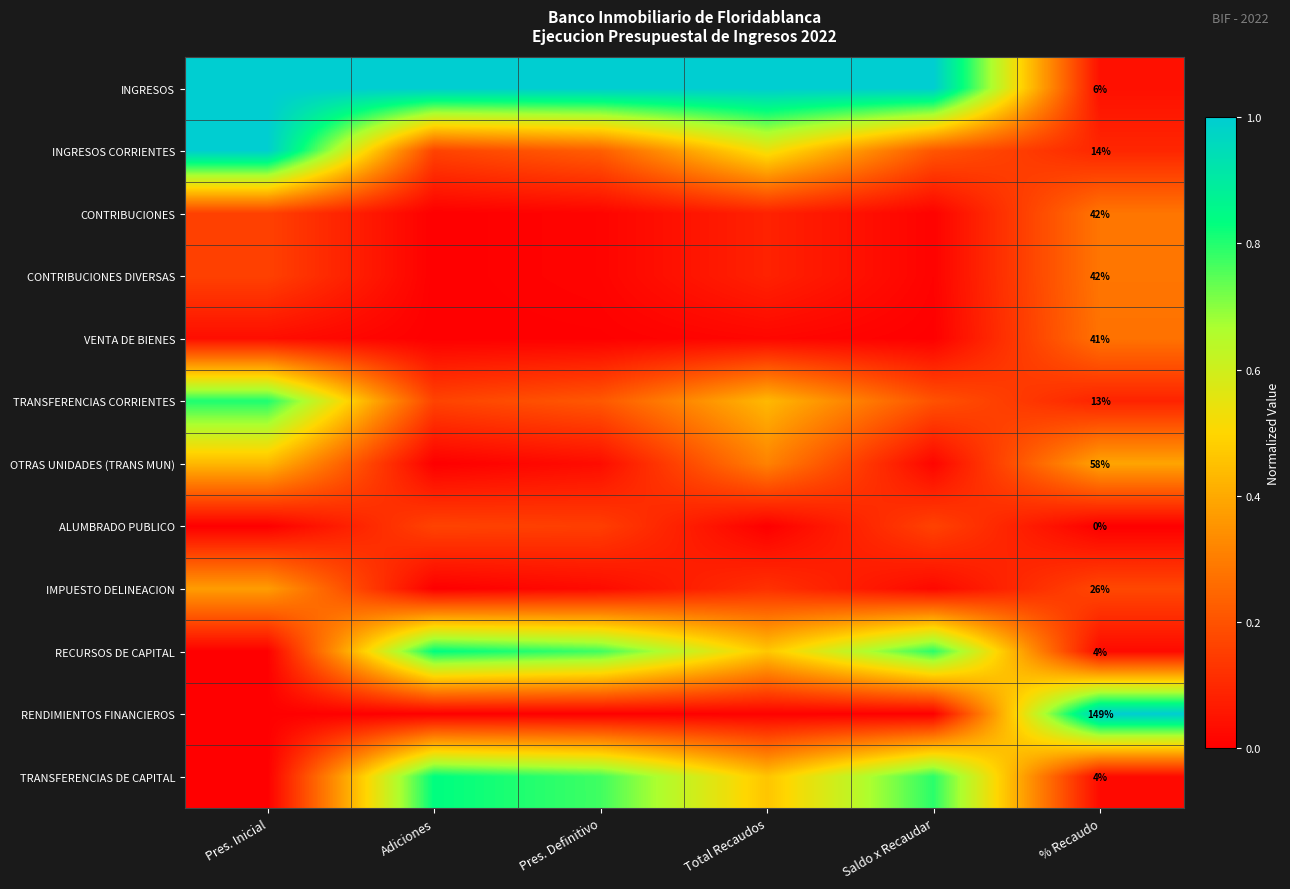

At how many categories does at least one series exceed 0?

6